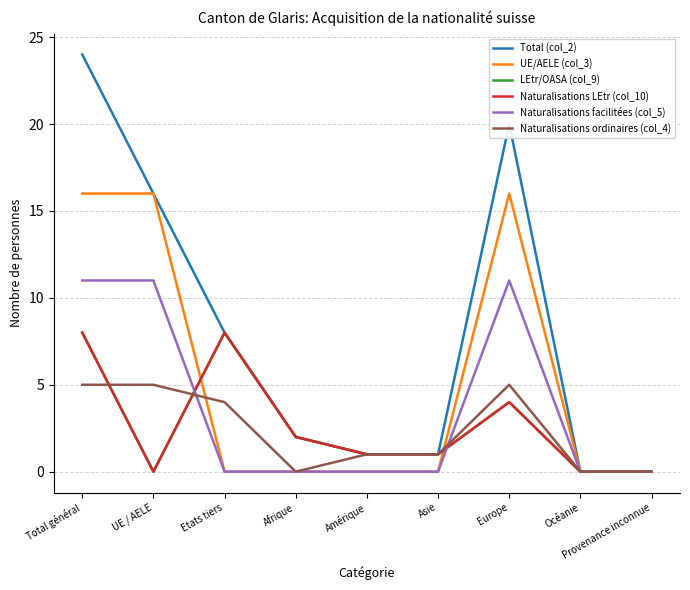

Does the chart display data point markers on the line(s)?

No